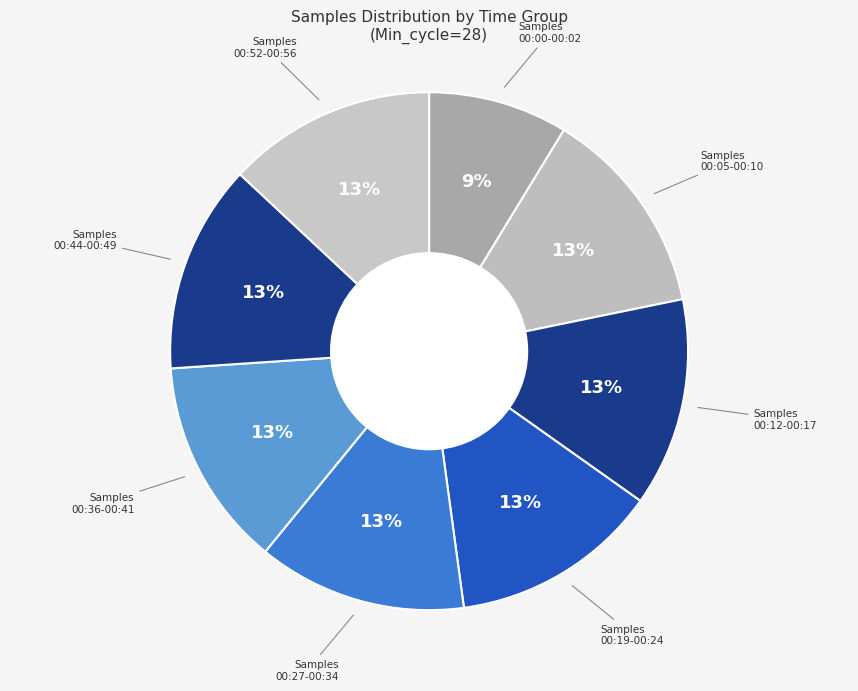

Count the number of slices in the pie.

8